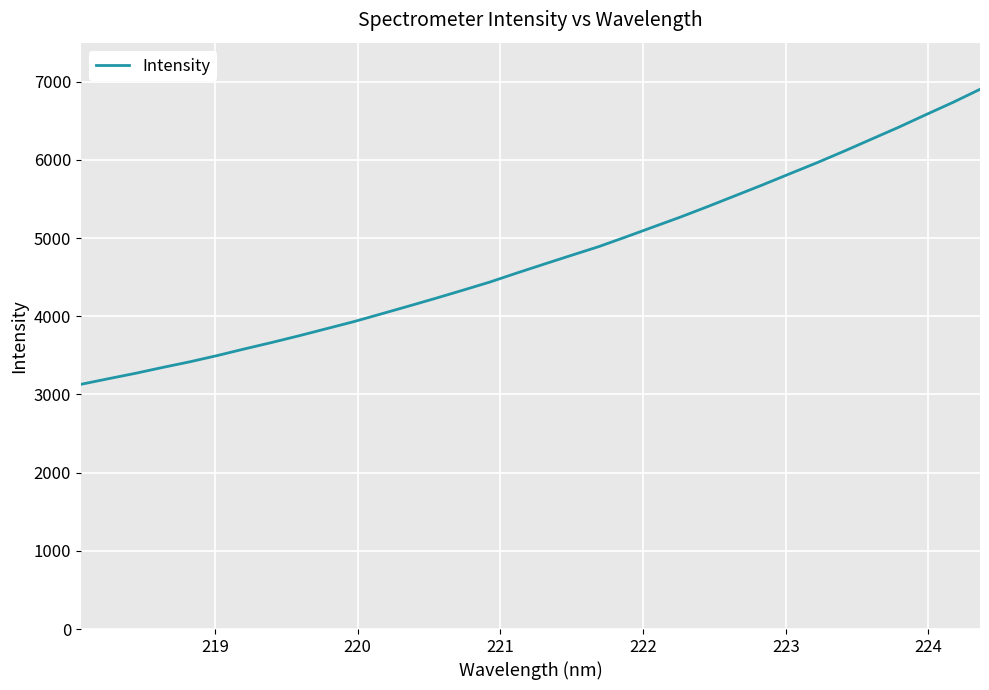

What is the smallest value displayed?

3129.7